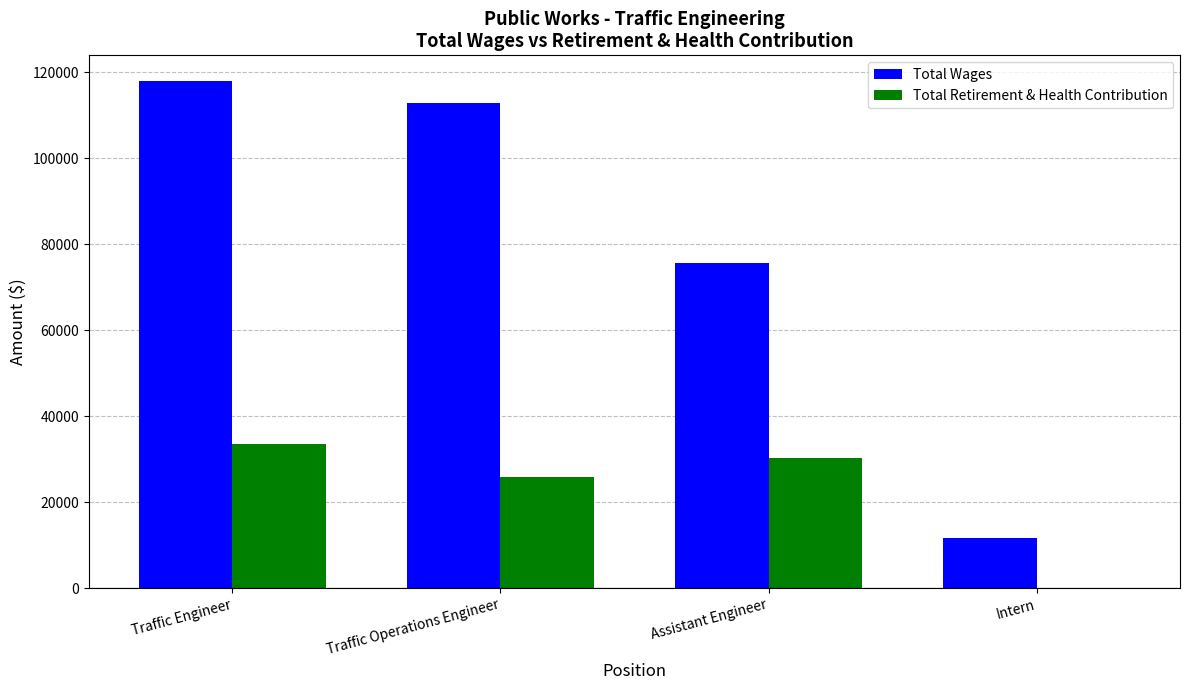

What is the maximum value for Total Wages?

118030